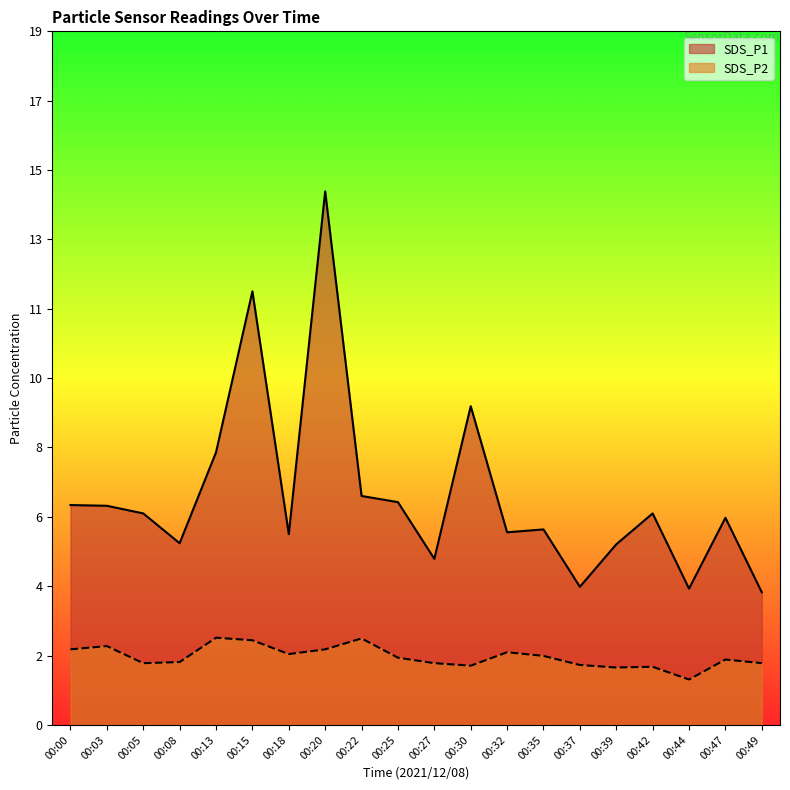

At how many categories does at least one series exceed 3?

20